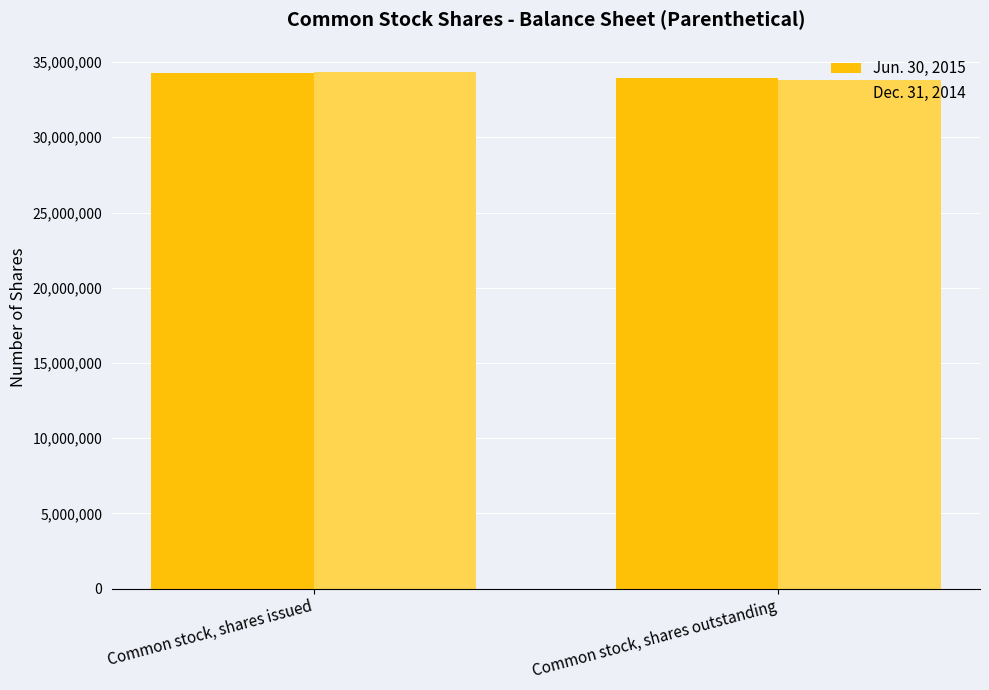

Rank the series at Common stock, shares issued from lowest to highest value.

Jun. 30, 2015, Dec. 31, 2014